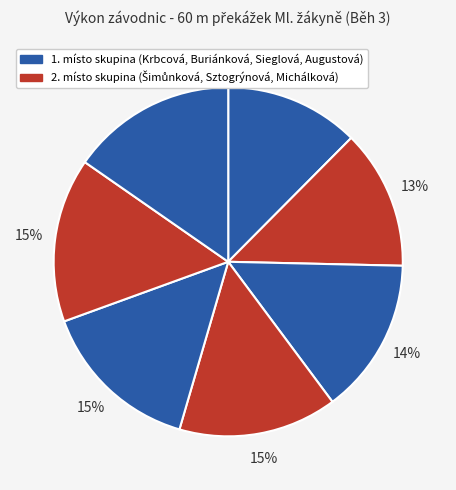

Count the number of slices in the pie.

7